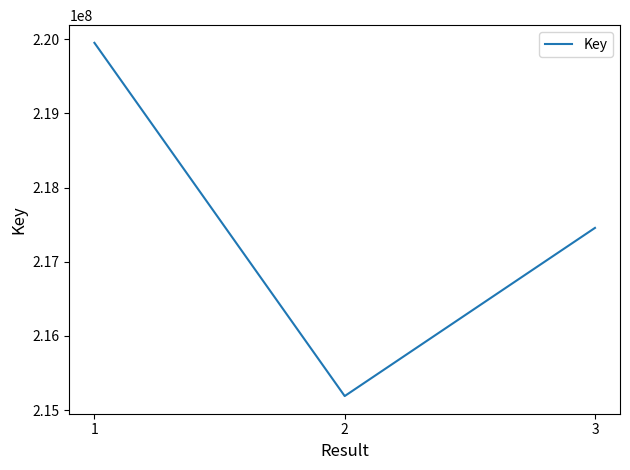

True or false: the data shows 286302802 at 3.

False